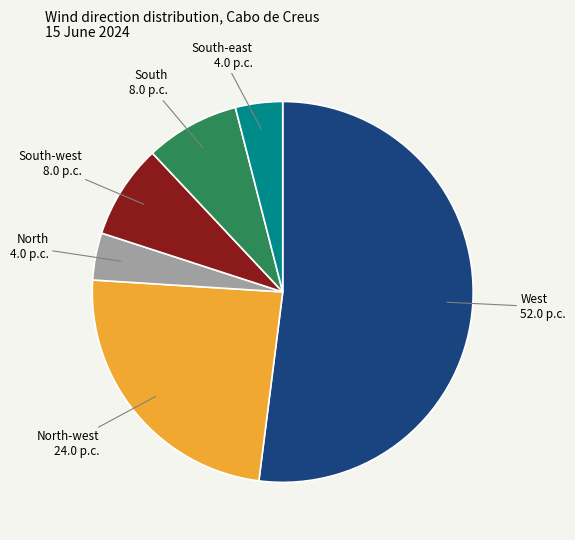

Is there any slice that represents more than half of the pie?

Yes